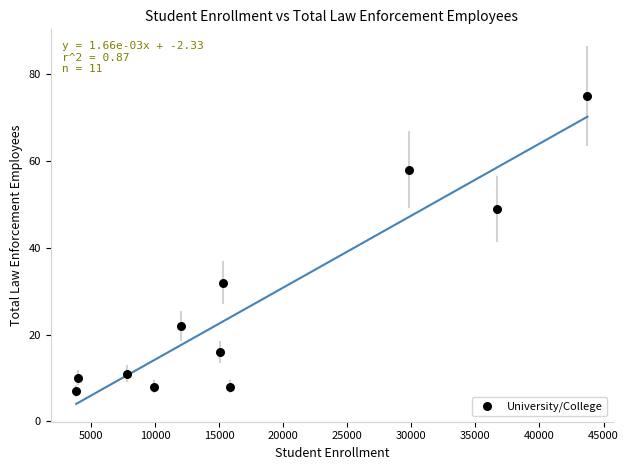

What Y value in the scatter plot is closest to 41?

49